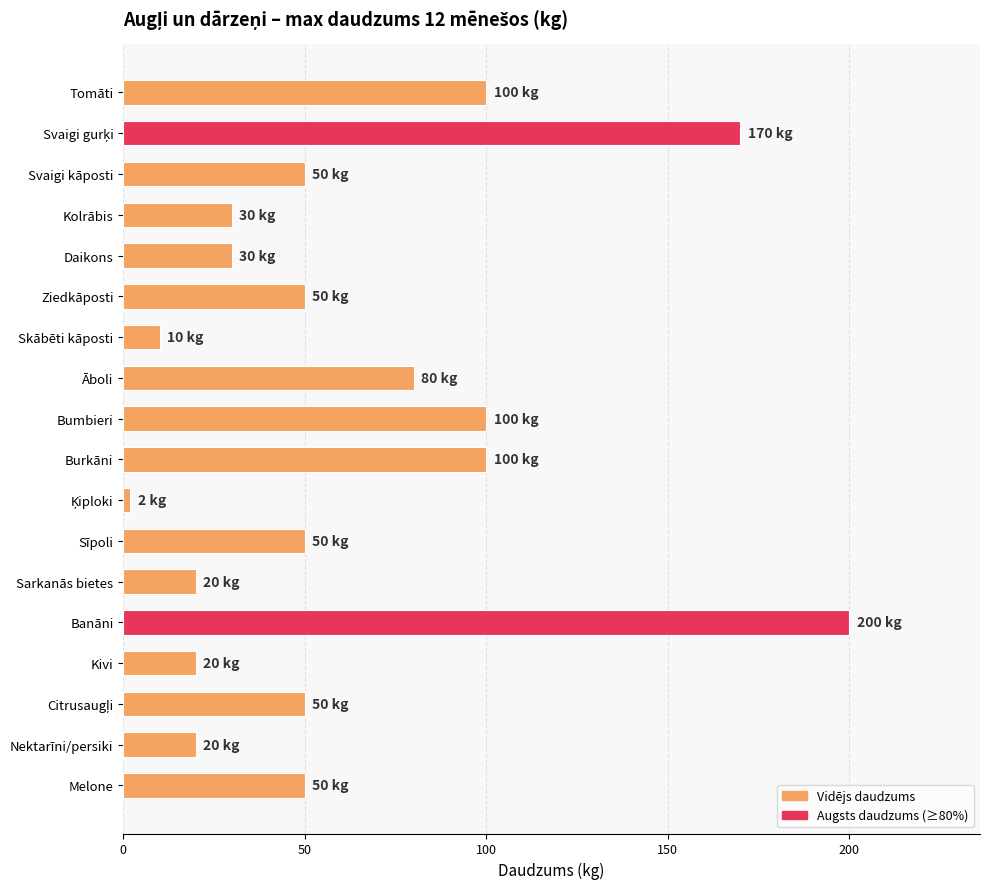

What is the greatest value displayed?

200